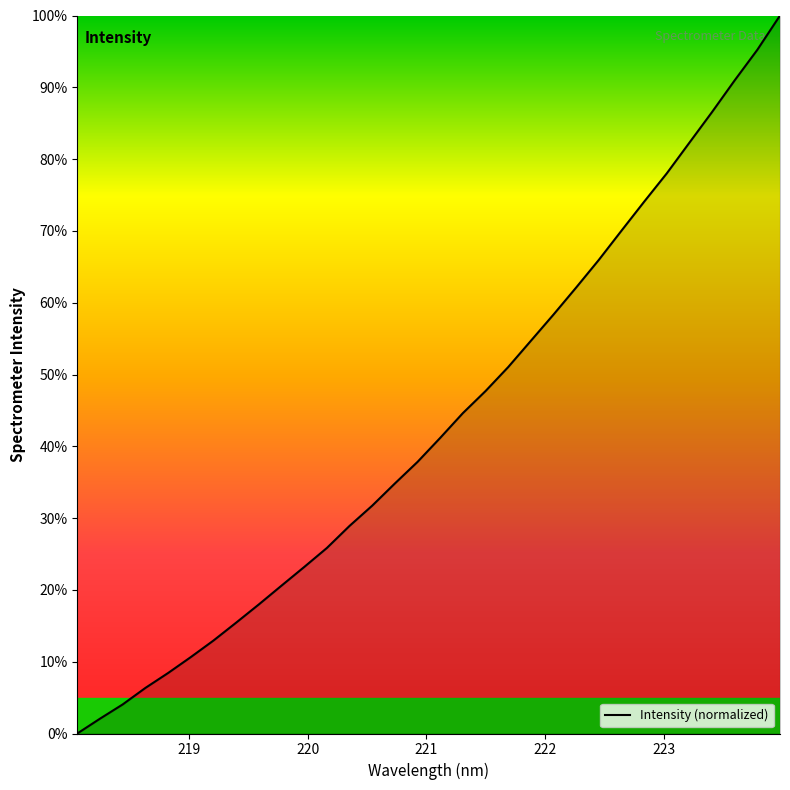

True or false: the data has more than 2 interior local peaks.

False